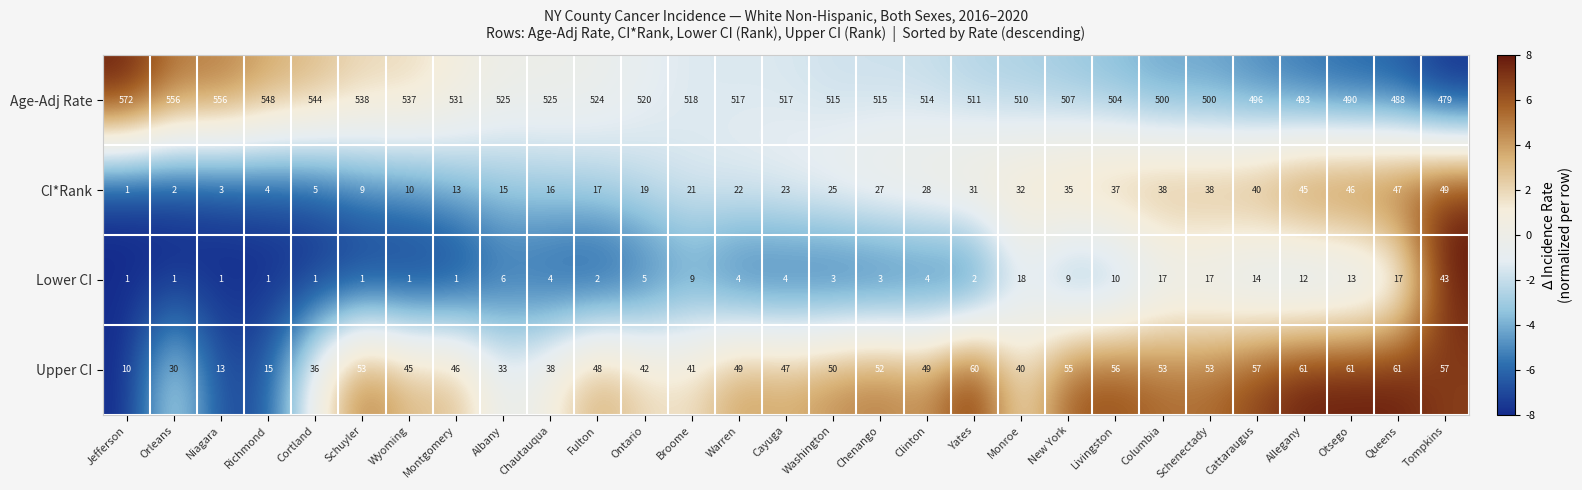

Is it true that Age-Adj Rate equals 515 at Washington?

True